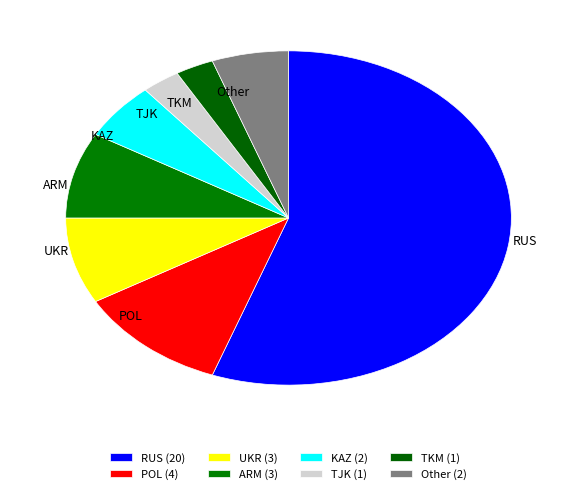

Does Other represent more than half of the total?

No